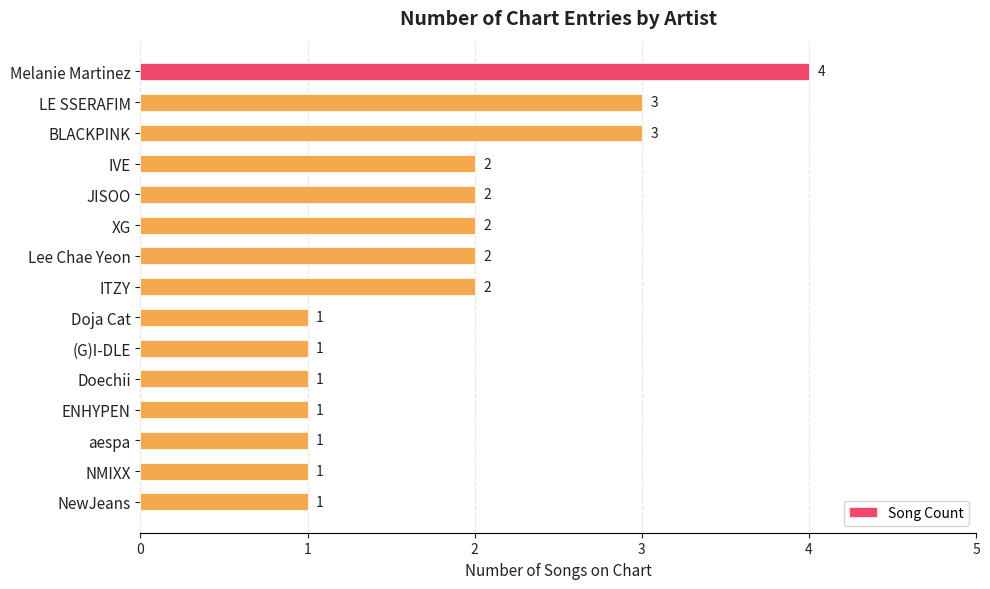

Reading bottom to top, what are all the values shown in this chart?

1	1	1	1	1	1	1	2	2	2	2	2	3	3	4